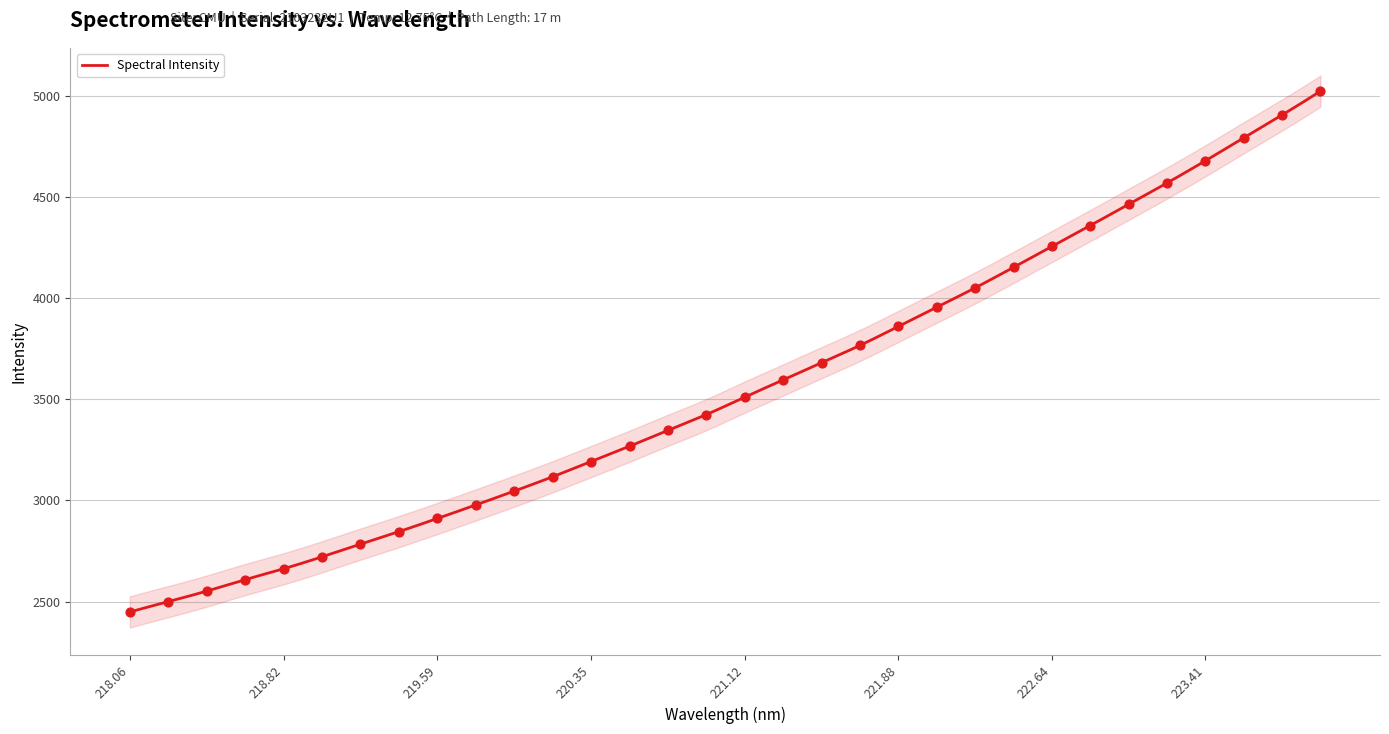

What is the change in value from 218.442 to 219.7801?

+426.3